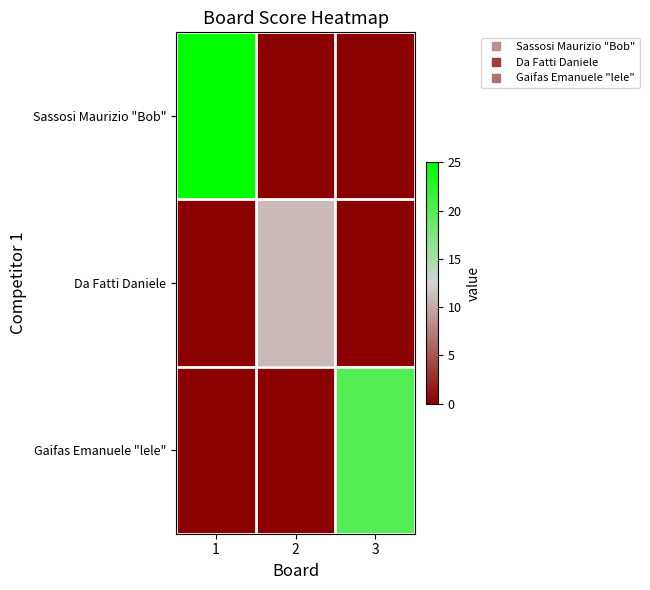

What is the maximum value shown in the chart?

25